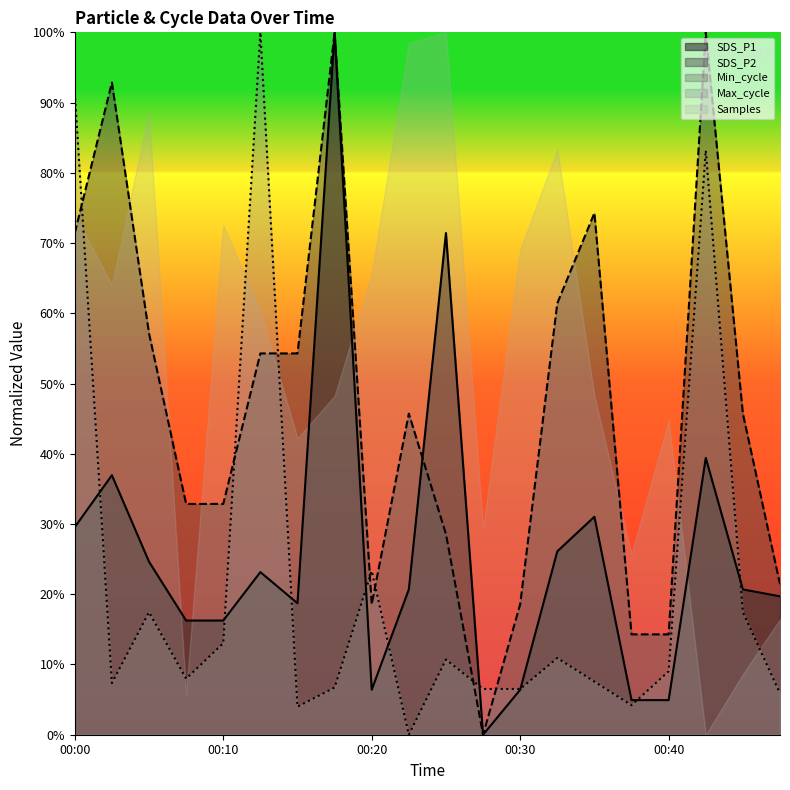

Does the chart display data point markers on the line(s)?

No